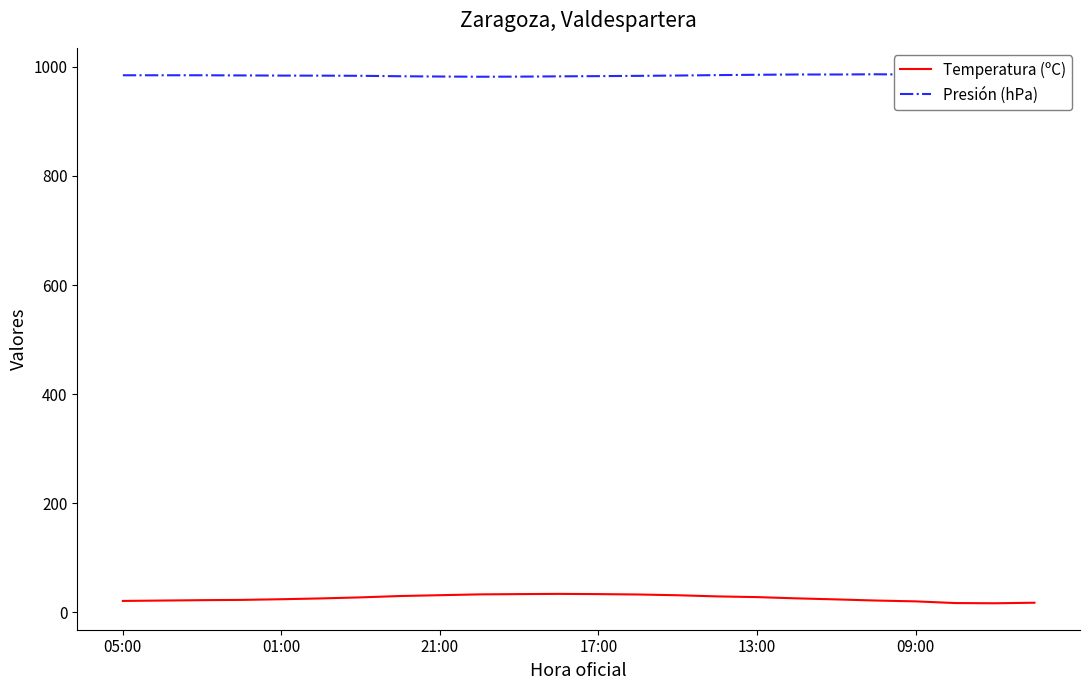

True or false: Presión (hPa) and Temperatura (ºC) cross at least once.

False